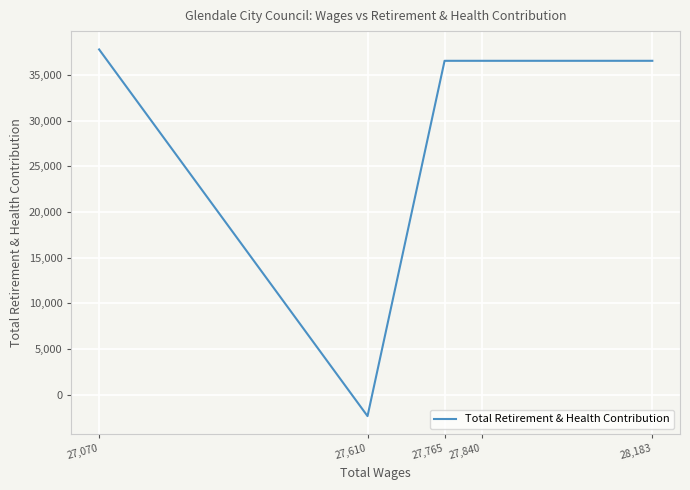

List the labels in order of value, largest first.

27,070, 28,183, 27,840, 27,765, 27,610